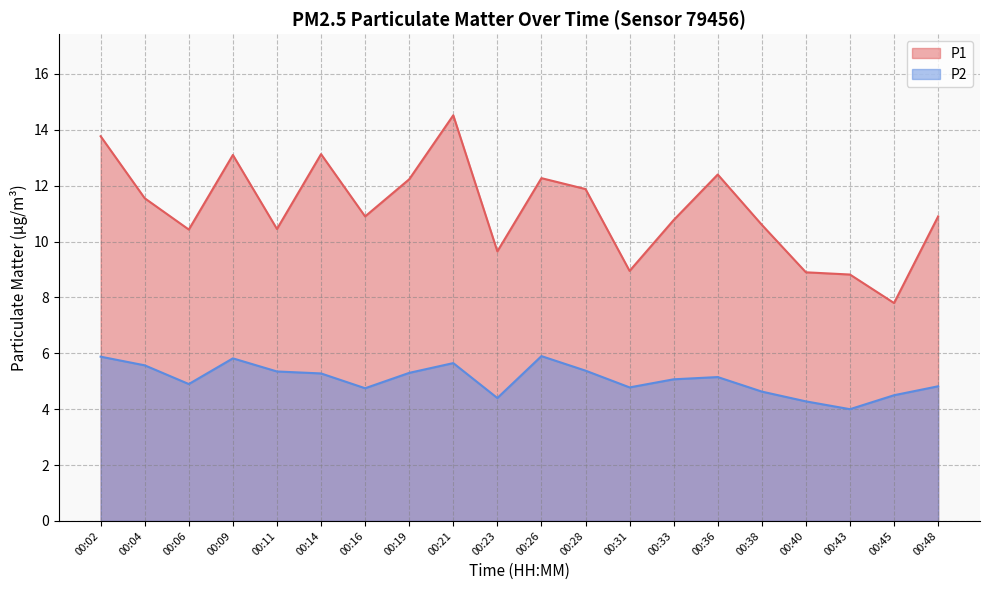

Read the P1 value at 00:19.

12.2